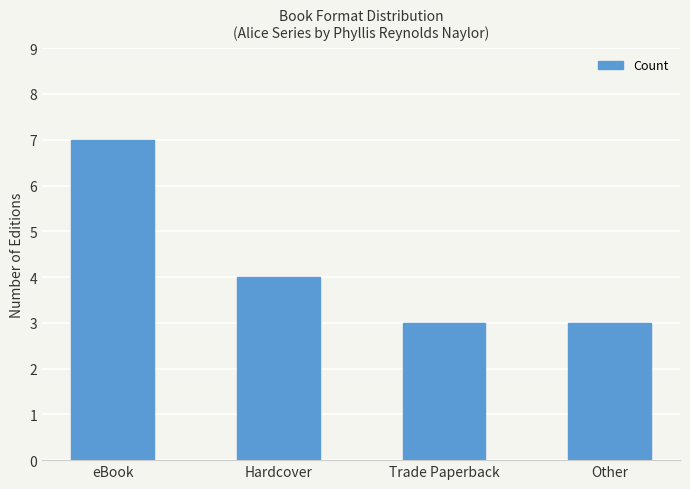

Are the bars grouped side by side (vs. stacked)?

No